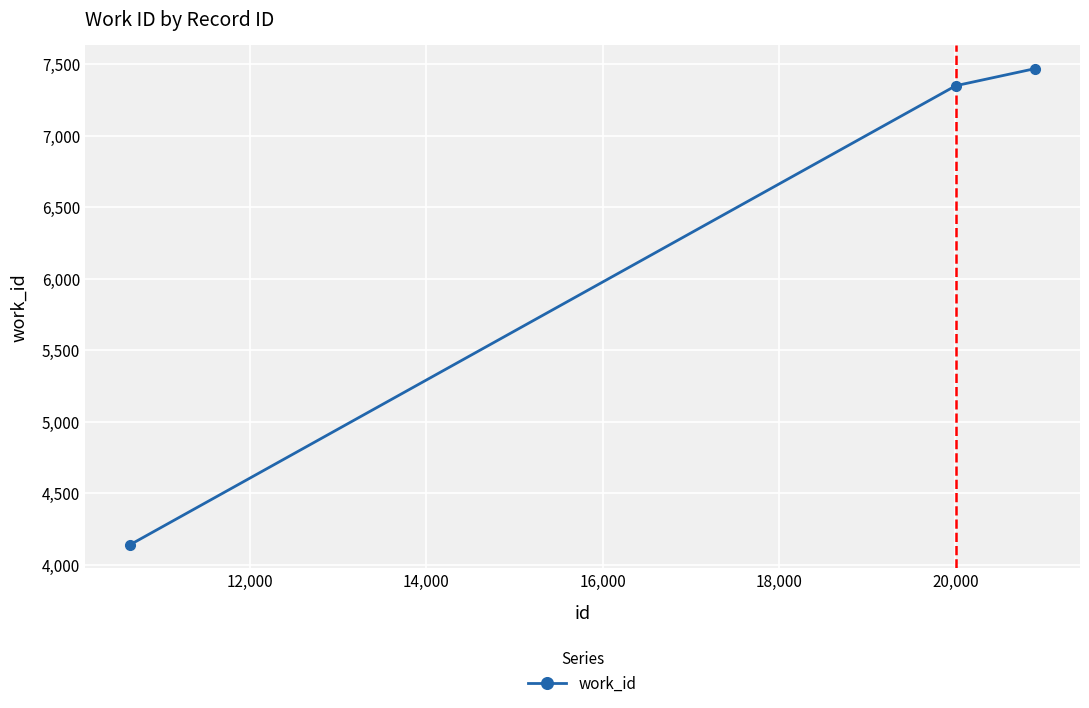

What is the smallest value displayed?

4141